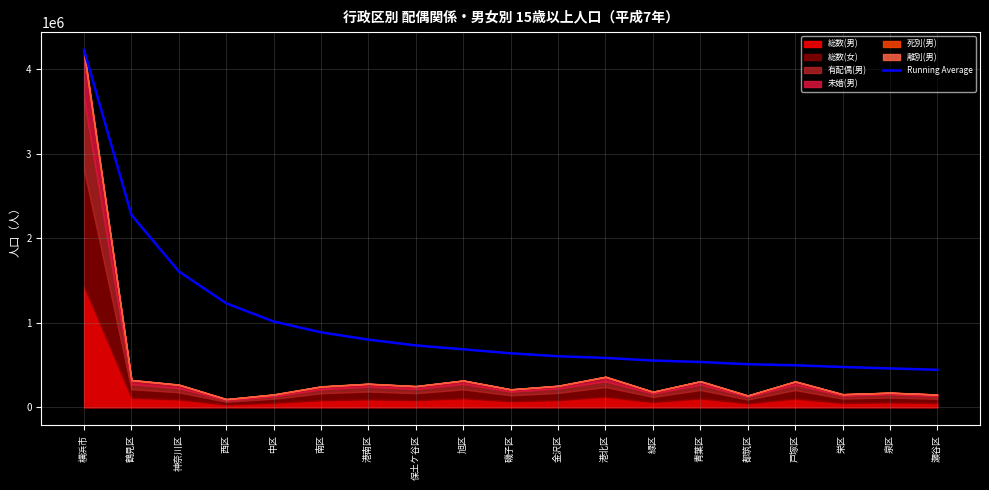

Reading left to right, extract all data points from this chart.

横浜市=4226494.0	鶴見区=2276352.0	神奈川区=1607831.0	西区=1230634.5	中区=1015499.0	南区=887929.8	港南区=801282.7	保土ケ谷区=732793.9	旭区=686928.1	磯子区=639764.5	金沢区=604977.2	港北区=584929.6	緑区=554277.2	青葉区=536888.4	都筑区=510544.3	戸塚区=497963.1	栄区=477900.5	泉区=461085.4	瀬谷区=444894.1